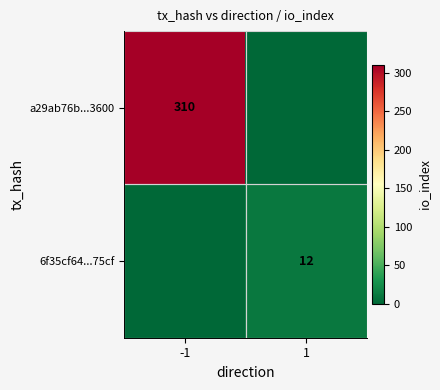

True or false: 6f35cf64...75cf has a value of 12 at 1.

True